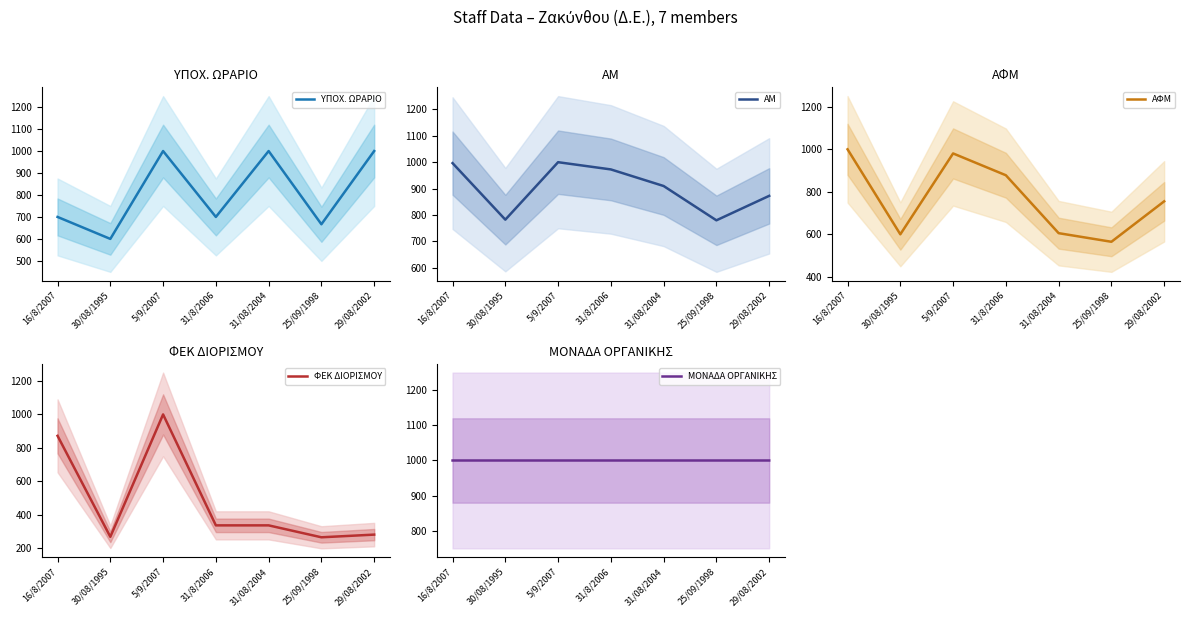

What are all the series names shown in the legend?

ΥΠΟΧ. ΩΡΑΡΙΟ, ΑΜ, ΑΦΜ, ΦΕΚ ΔΙΟΡΙΣΜΟΥ, ΜΟΝΑΔΑ ΟΡΓΑΝΙΚΗΣ